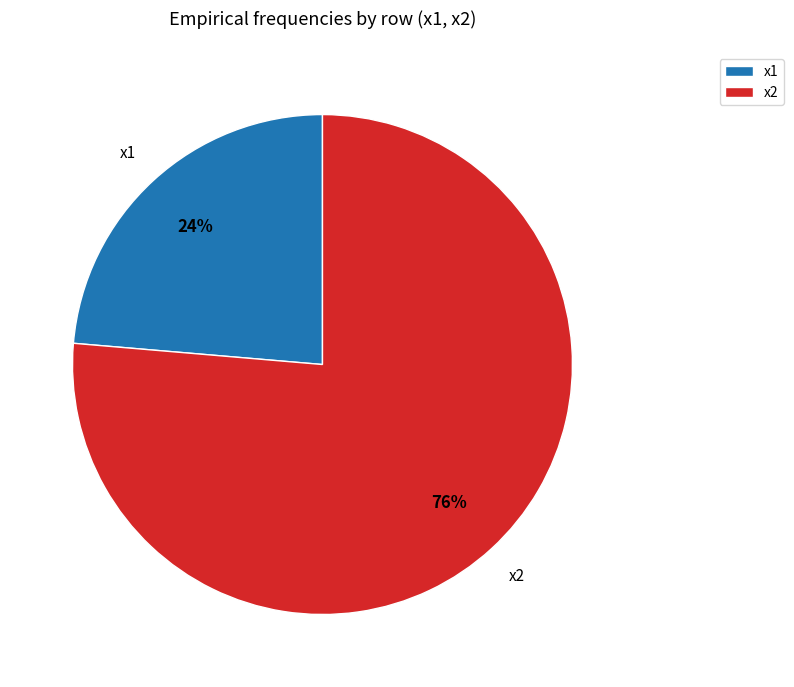

Do x2 and x1 together represent more than half of the pie?

Yes